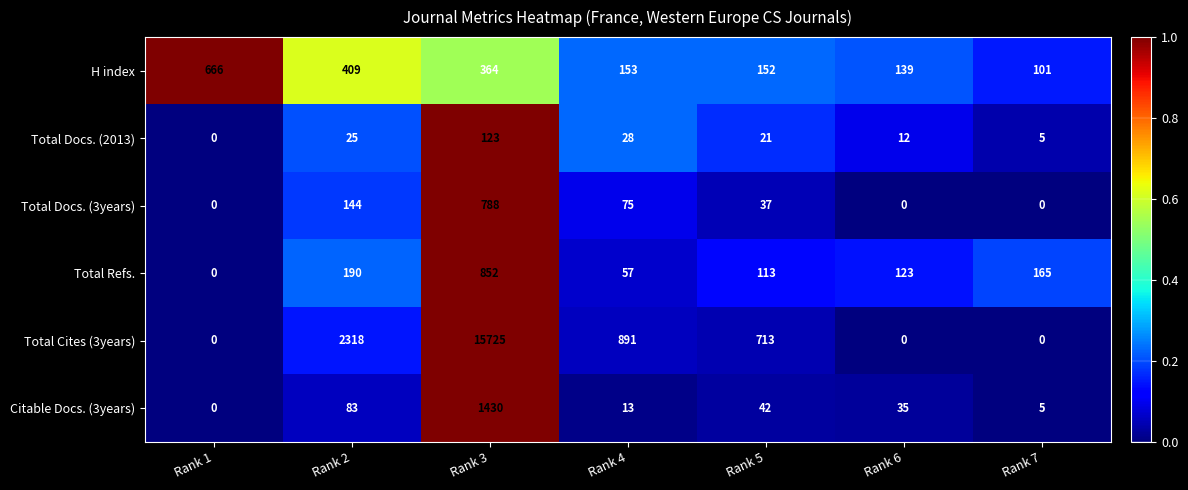

What is the approximate value of Total Cites (3years) at Rank 2, to the nearest 10?

2320